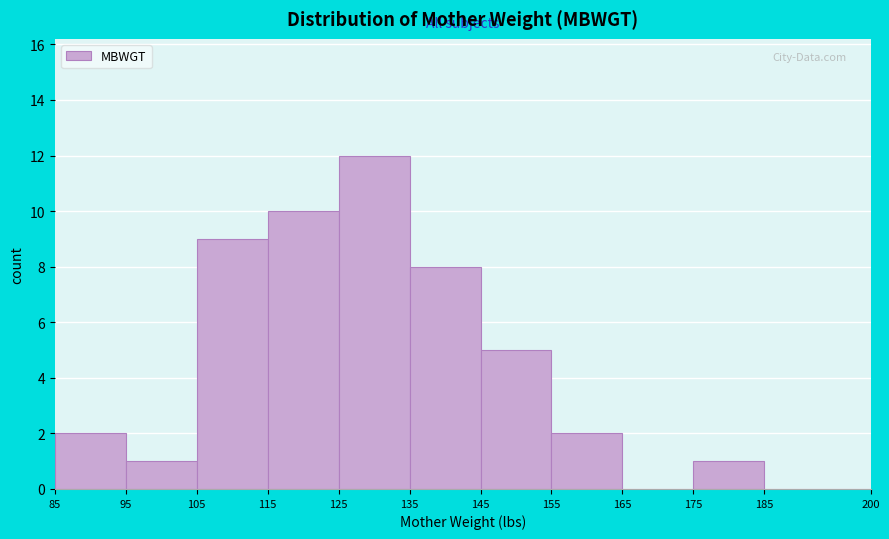

Reading left to right, list every bar in this chart as the range it spans on the x-axis followed by its height. The values are not printed on the chart, so give them approximately, as read against the axis.

85 to 95: 2
95 to 105: 1
105 to 115: 9
115 to 125: 10
125 to 135: 12
135 to 145: 8
145 to 155: 5
155 to 165: 2
165 to 175: 0
175 to 185: 1
185 to 200: 0